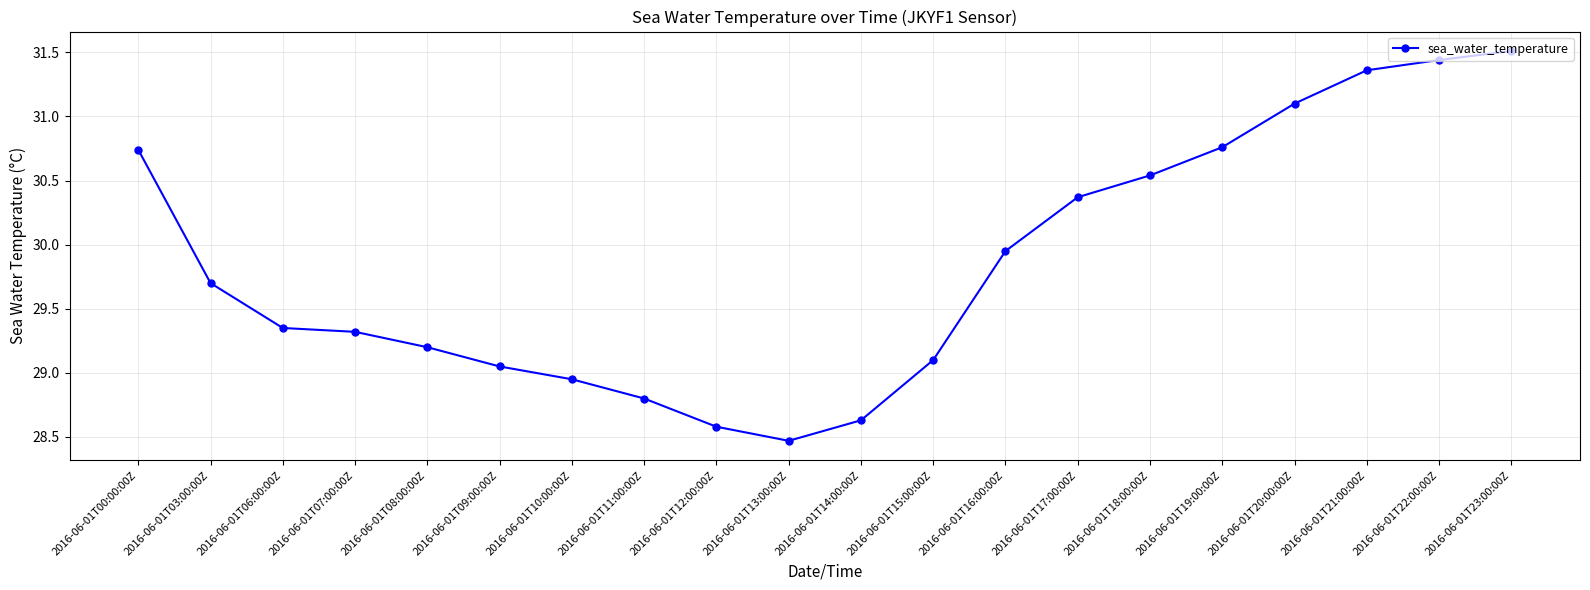

What is the sum of the values at 2016-06-01T09:00:00Z and 2016-06-01T19:00:00Z?

59.8